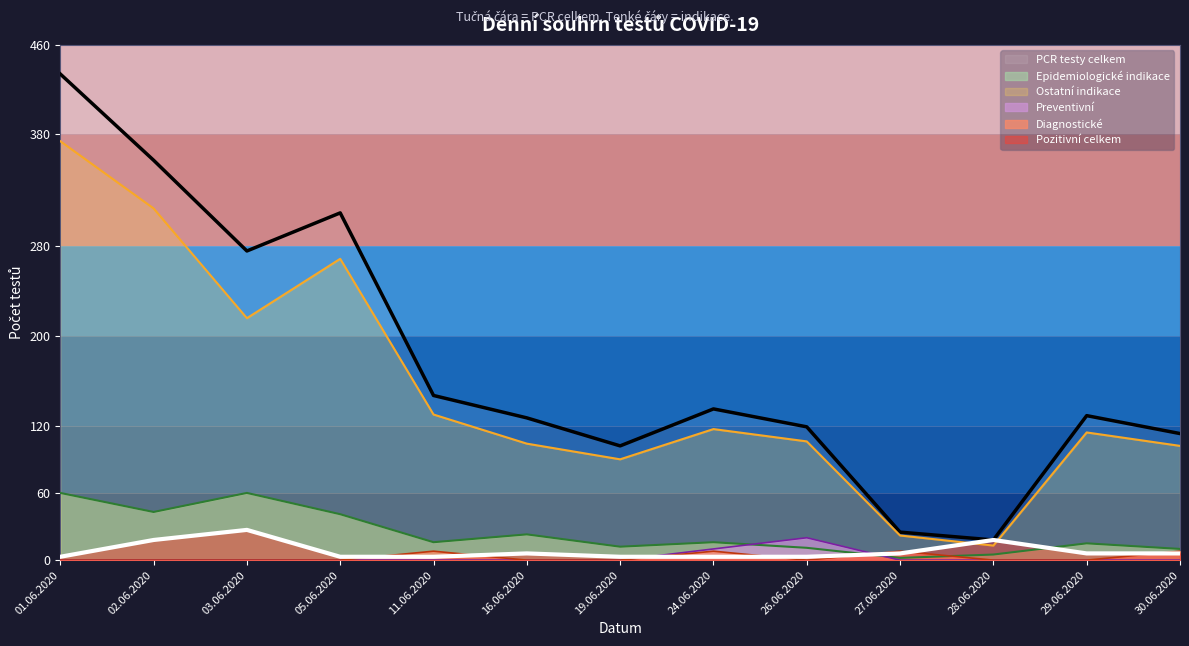

Reading left to right, what are all the values shown in this chart?

PCR testy celkem: 01.06.2020=434	02.06.2020=357	03.06.2020=276	05.06.2020=310	11.06.2020=147	16.06.2020=127	19.06.2020=102	24.06.2020=135	26.06.2020=119	27.06.2020=25	28.06.2020=18	29.06.2020=129	30.06.2020=113
Diagnostické: 01.06.2020=0	02.06.2020=0	03.06.2020=0	05.06.2020=0	11.06.2020=8	16.06.2020=0	19.06.2020=0	24.06.2020=8	26.06.2020=0	27.06.2020=8	28.06.2020=0	29.06.2020=0	30.06.2020=8
Epidemiologické: 01.06.2020=60	02.06.2020=43	03.06.2020=60	05.06.2020=41	11.06.2020=16	16.06.2020=23	19.06.2020=12	24.06.2020=16	26.06.2020=11	27.06.2020=2	28.06.2020=5	29.06.2020=15	30.06.2020=10
Preventivní: 01.06.2020=0	02.06.2020=0	03.06.2020=0	05.06.2020=0	11.06.2020=0	16.06.2020=0	19.06.2020=0	24.06.2020=10	26.06.2020=20	27.06.2020=0	28.06.2020=0	29.06.2020=0	30.06.2020=0
Ostatní: 01.06.2020=374	02.06.2020=314	03.06.2020=216	05.06.2020=269	11.06.2020=130	16.06.2020=104	19.06.2020=90	24.06.2020=117	26.06.2020=106	27.06.2020=22	28.06.2020=13	29.06.2020=114	30.06.2020=102
Pozitivní celkem: 01.06.2020=3	02.06.2020=18	03.06.2020=27	05.06.2020=3	11.06.2020=3	16.06.2020=6	19.06.2020=3	24.06.2020=3	26.06.2020=3	27.06.2020=6	28.06.2020=18	29.06.2020=6	30.06.2020=6